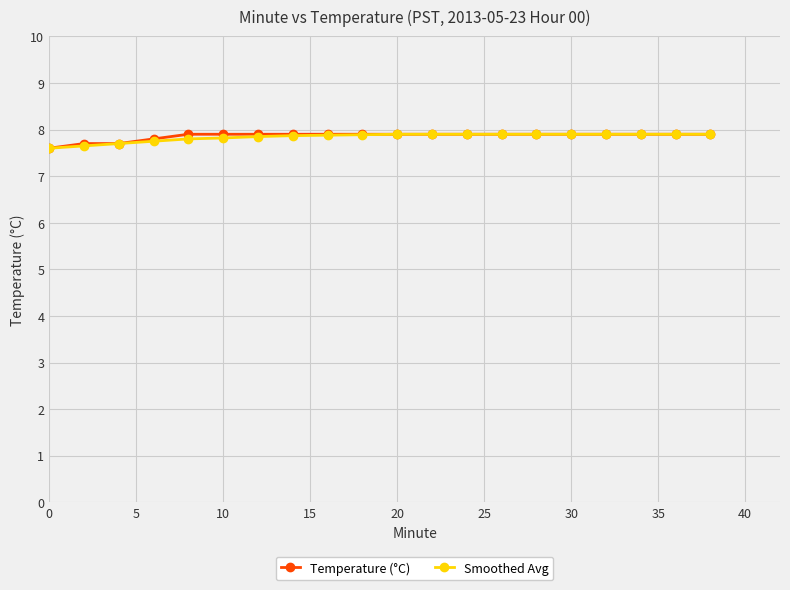

What is the value of the Smoothed Avg point at the 20th from the left?

7.9